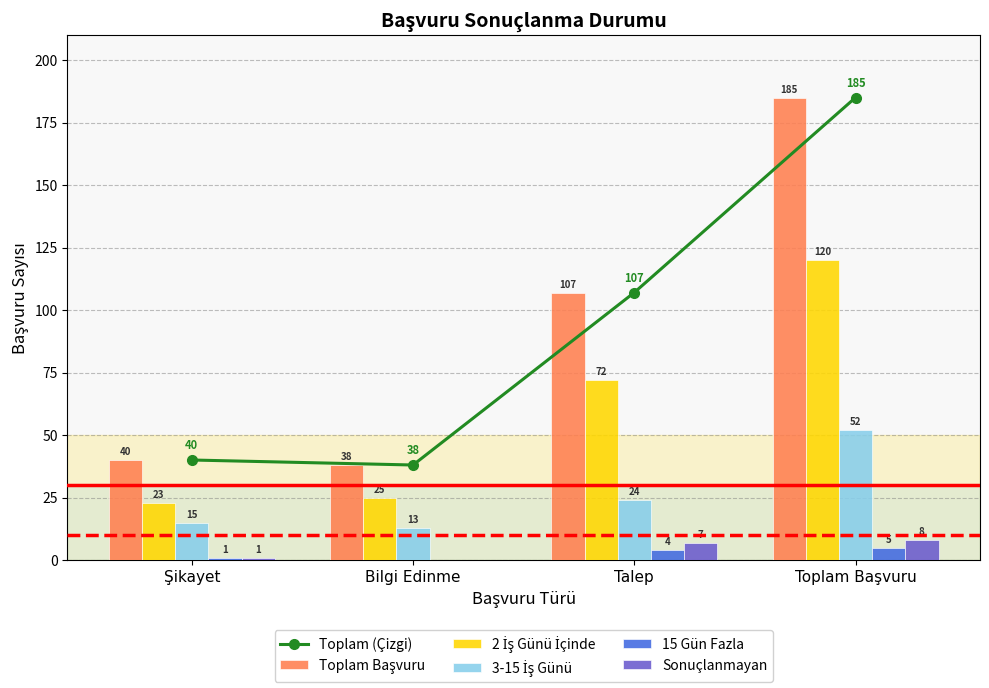

Rank the series by their maximum value, from lowest to highest.

15 Gün Fazla, Sonuçlanmayan, 3-15 İş Günü, 2 İş Günü İçinde, Toplam (Çizgi), Toplam Başvuru